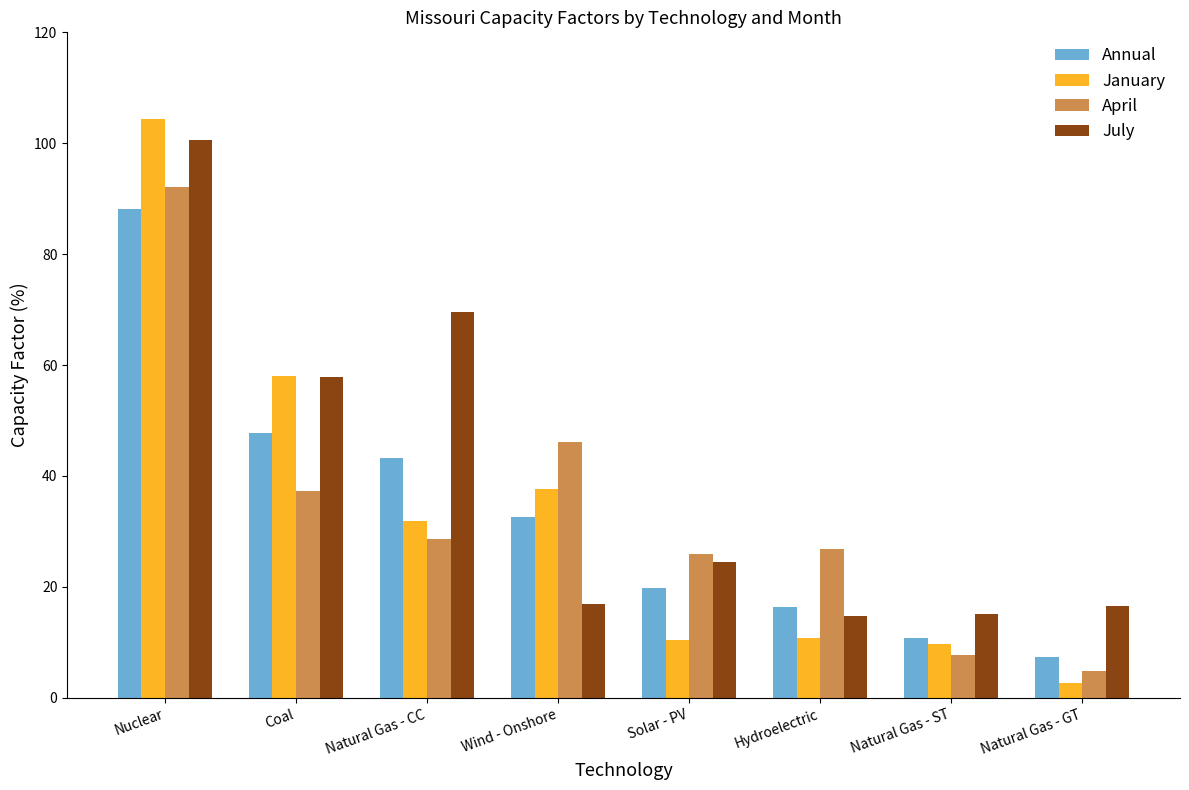

What is the spread (max minus min) of values at Natural Gas - GT?

13.8